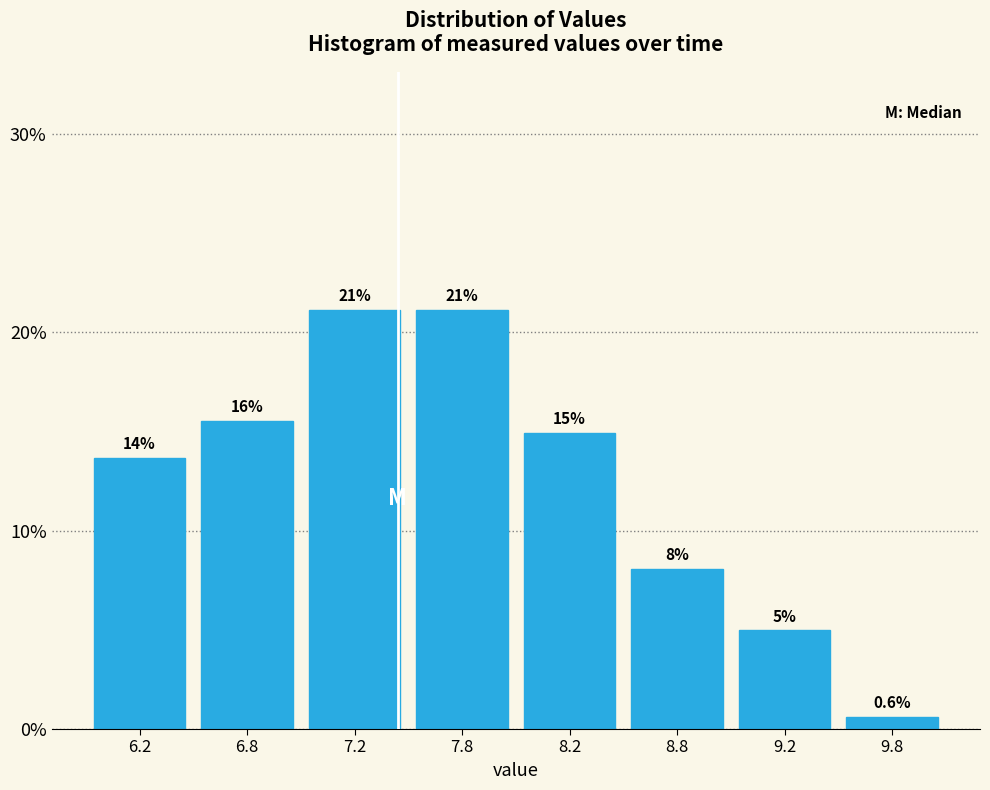

Does the chart contain any negative values?

No